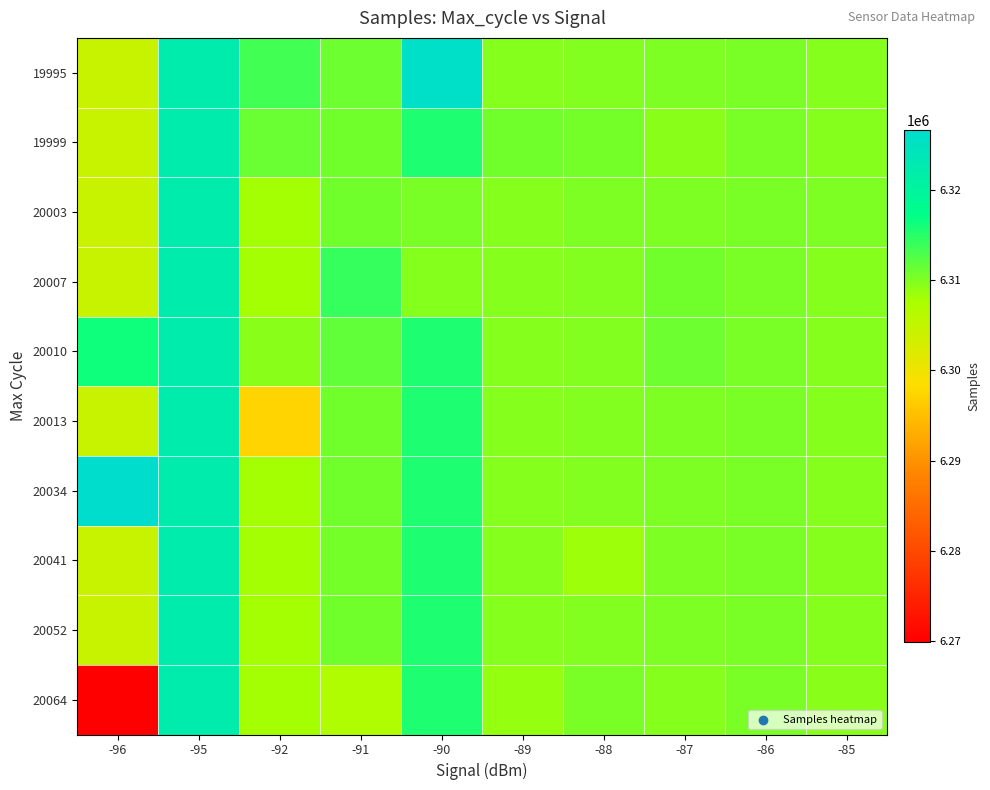

Which has a higher value, -88 or -96?

-88